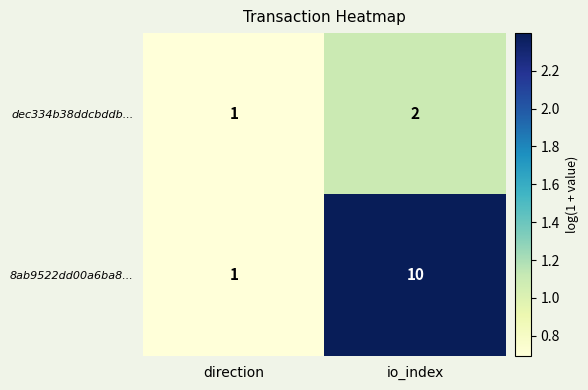

Reading right to left, extract all data points from this chart.

dec334b38ddcbddb...: io_index=2	direction=1
8ab9522dd00a6ba8...: io_index=10	direction=1